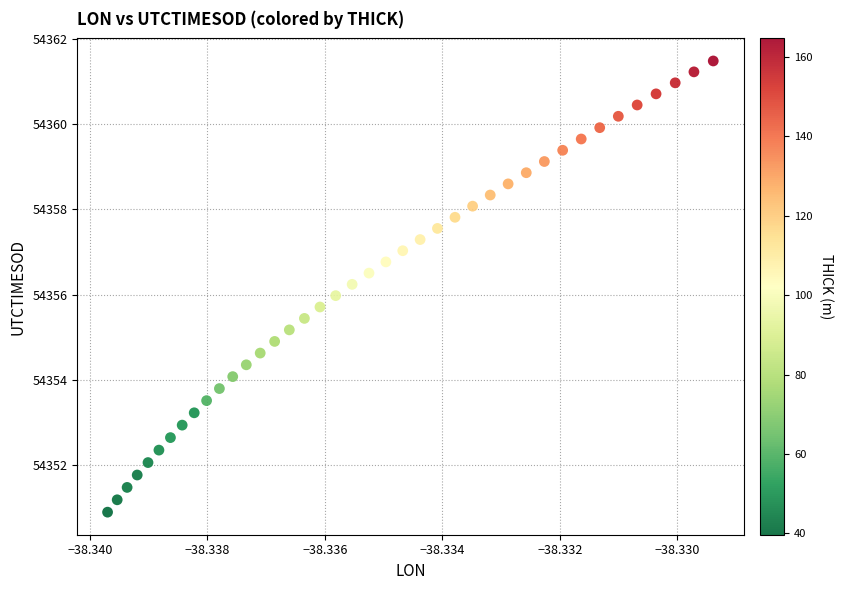

What is the range of Y values (max minus min)?

10.6